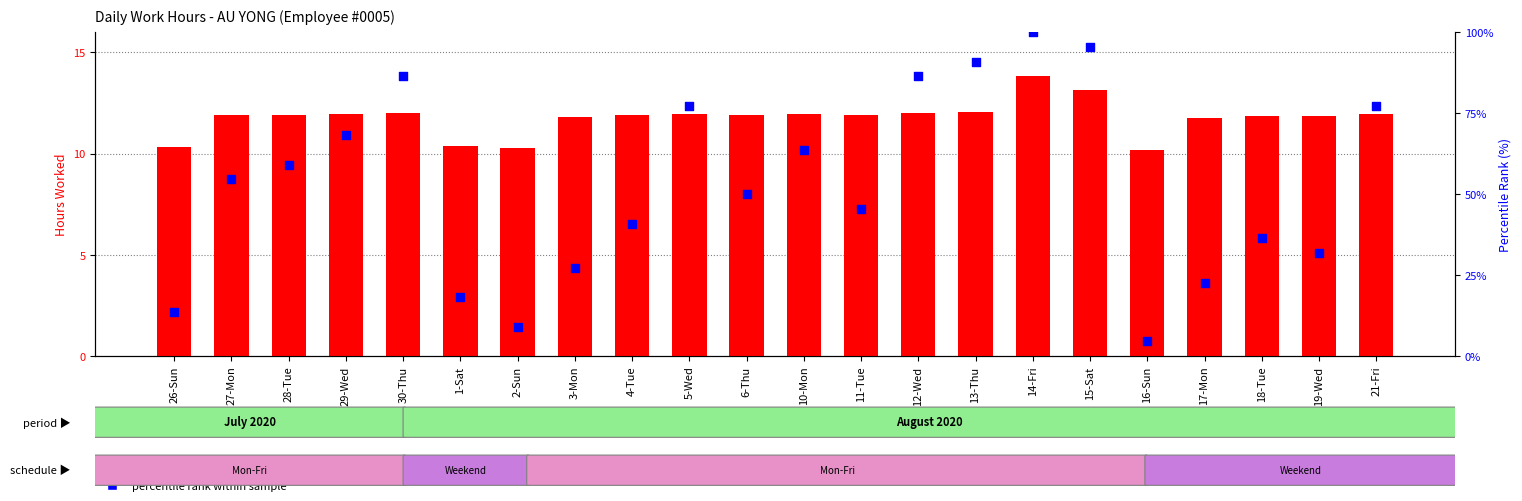

What is the total value across all series at 29-Wed?

22.9